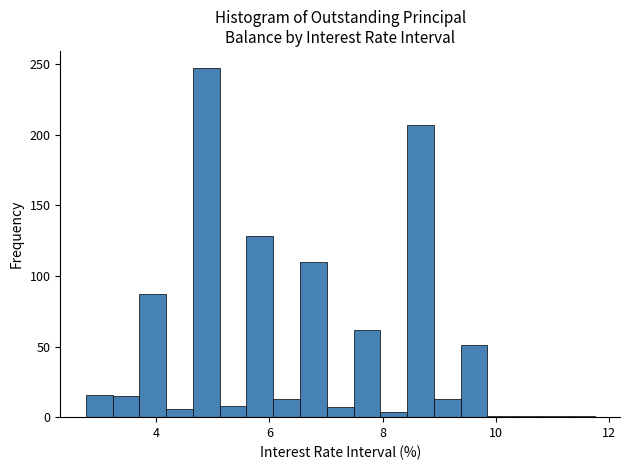

Read against the x-axis, roughly where is the centre of the tallest bar?

4.8